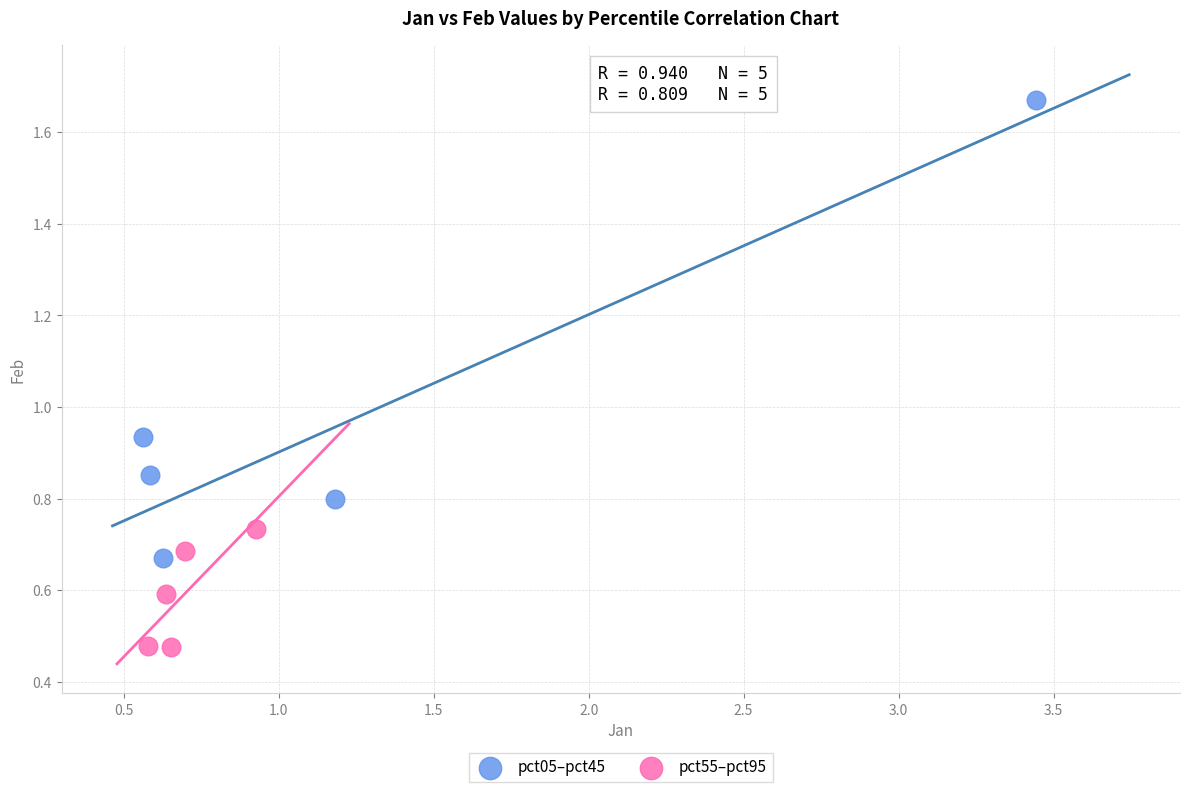

Which series has the widest spread of Y values?

pct05–pct45